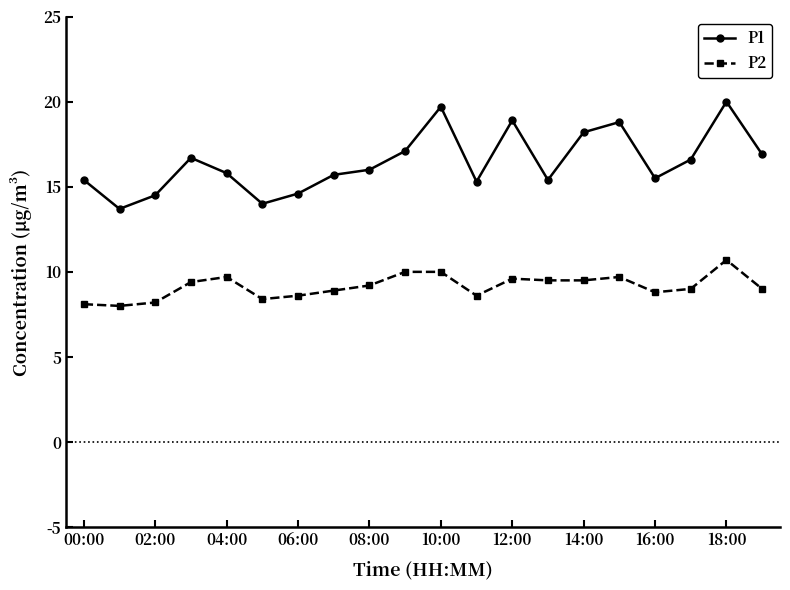

True or false: P2 has more than 0 points higher than both neighbors.

True